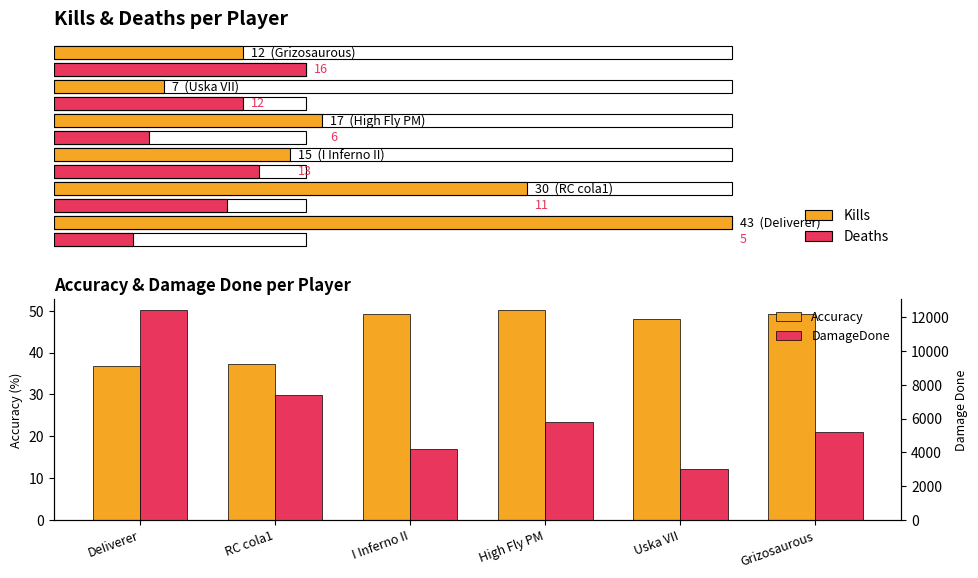

Which series has the largest range (max minus min)?

DamageDone